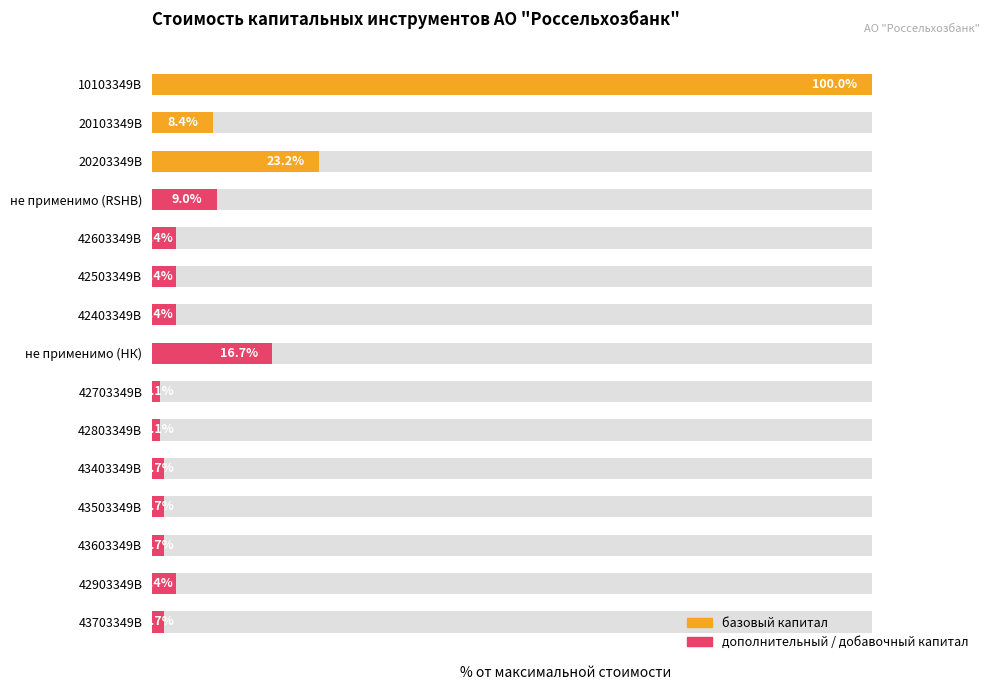

True or false: the data shows 0.9 at 42503349B.

False